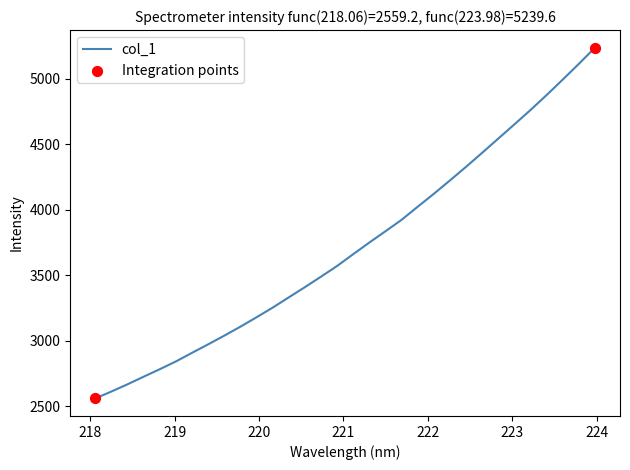

What is the greatest value displayed?

5239.6